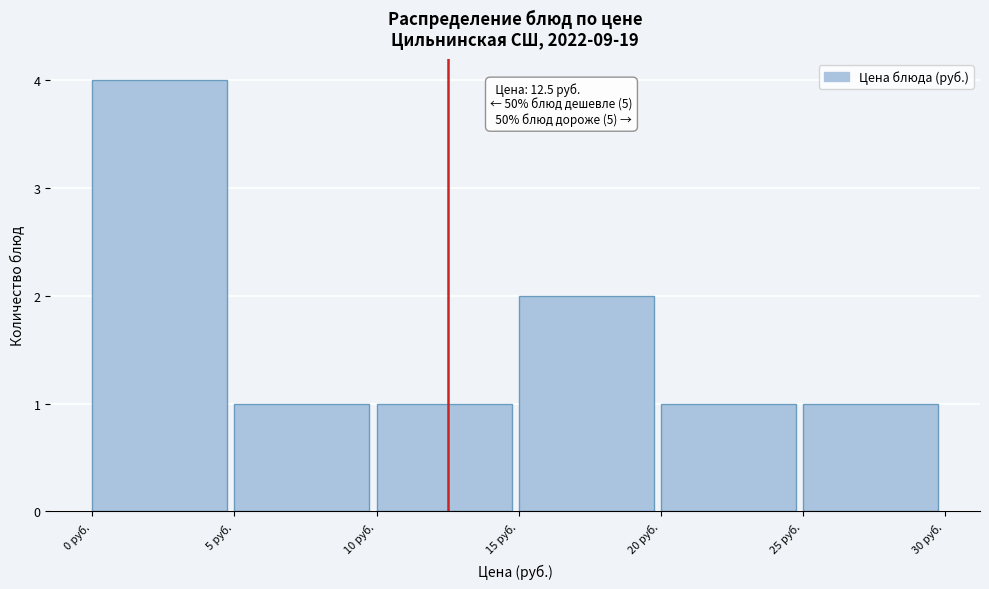

Over which range of the x-axis is the bar tallest?

0 to 5